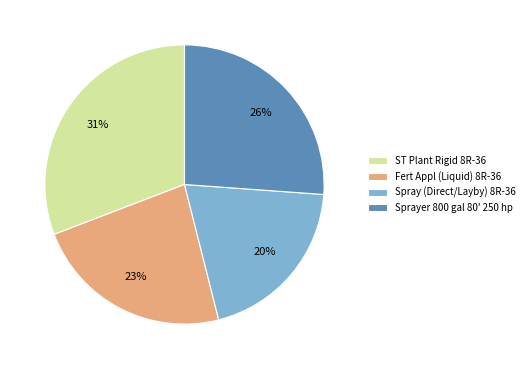

To the nearest percent, what portion does Sprayer 800 gal 80' 250 hp represent?

26%